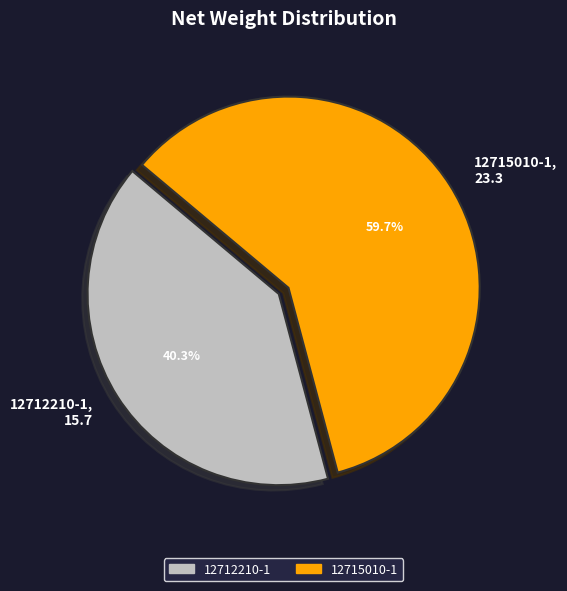

Is it true that 12712210-1 is 49% of the pie?

False